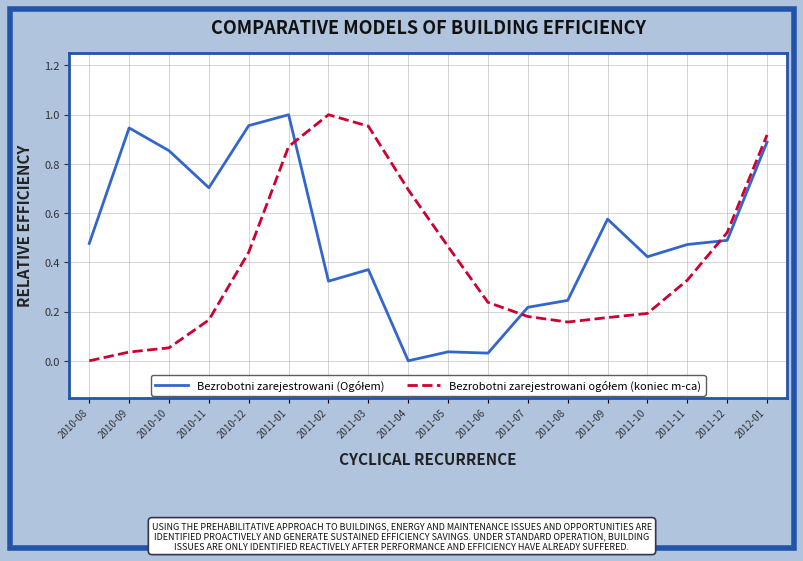

What is the difference between the highest and lowest values at 2011-04?

0.7